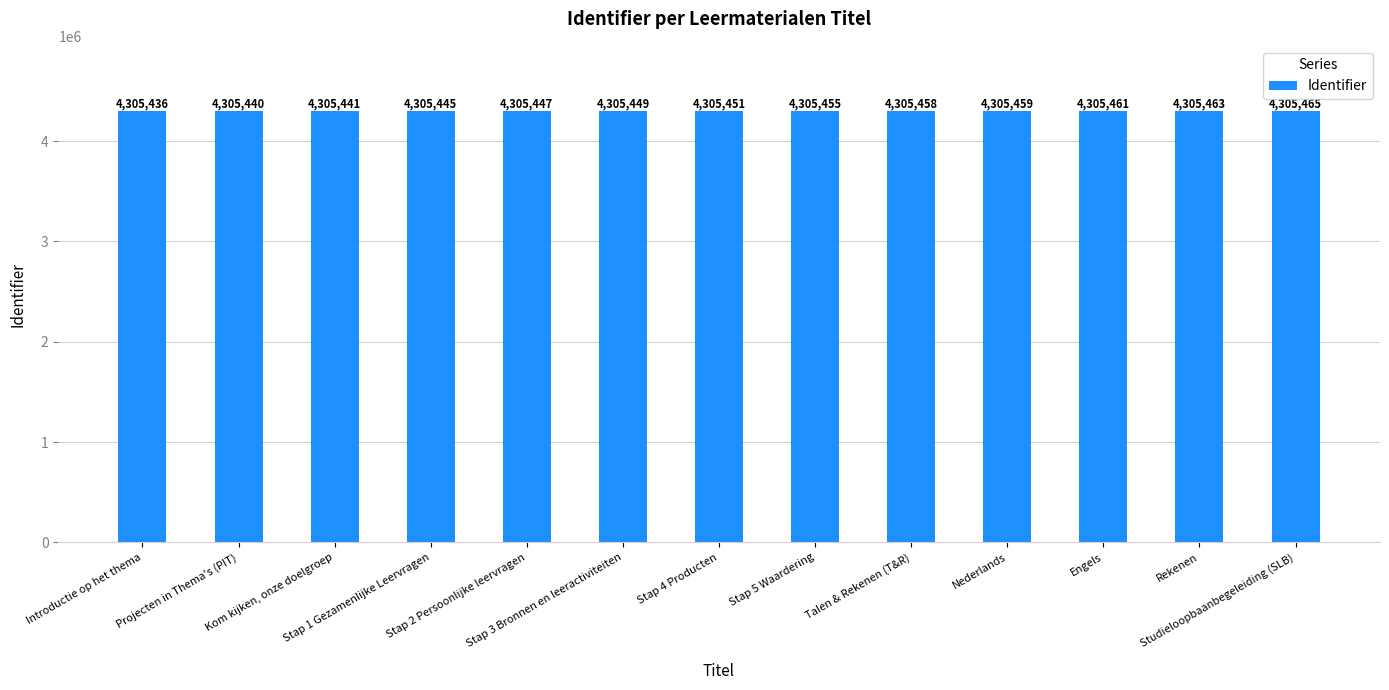

Are the bars horizontal?

No